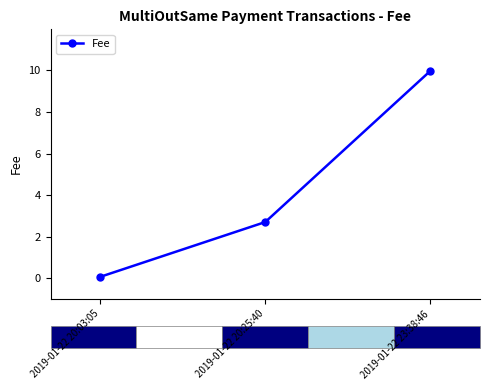

What is the average value?

4.3